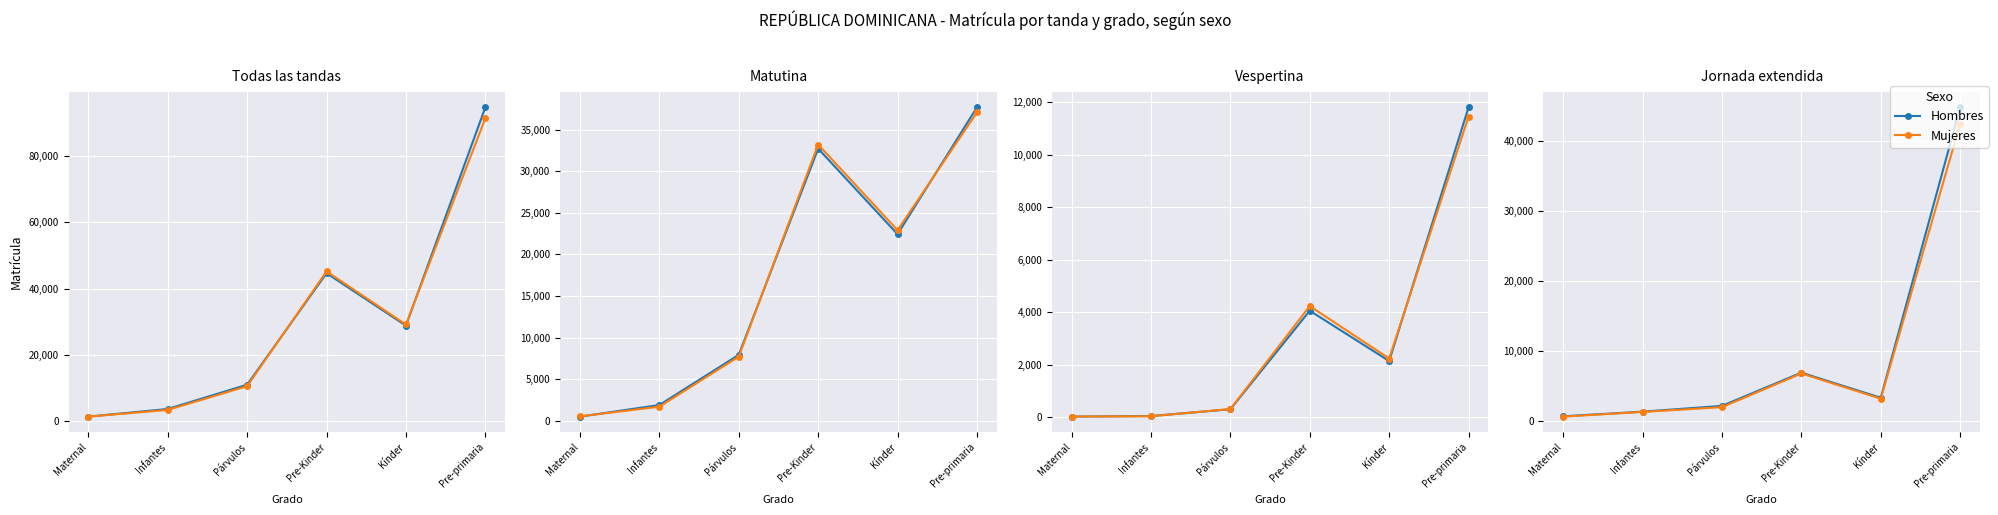

The value of Hombres at Pre-primaria is 23387. True or false?

False